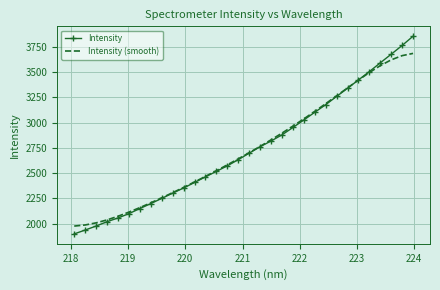

Which series has the largest range (max minus min)?

Intensity